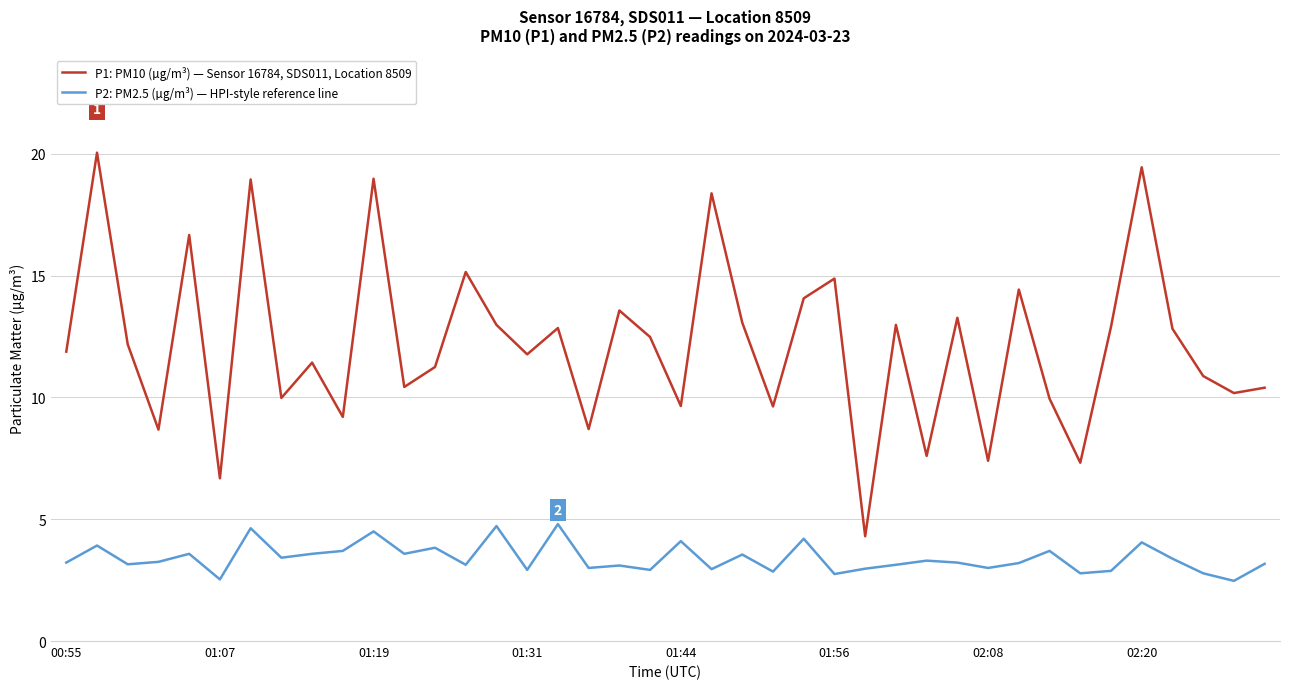

True or false: P1: PM10 (µg/m³) — Sensor 16784, SDS011, Location 8509 and P2: PM2.5 (µg/m³) — HPI-style reference line intersect in this chart.

False